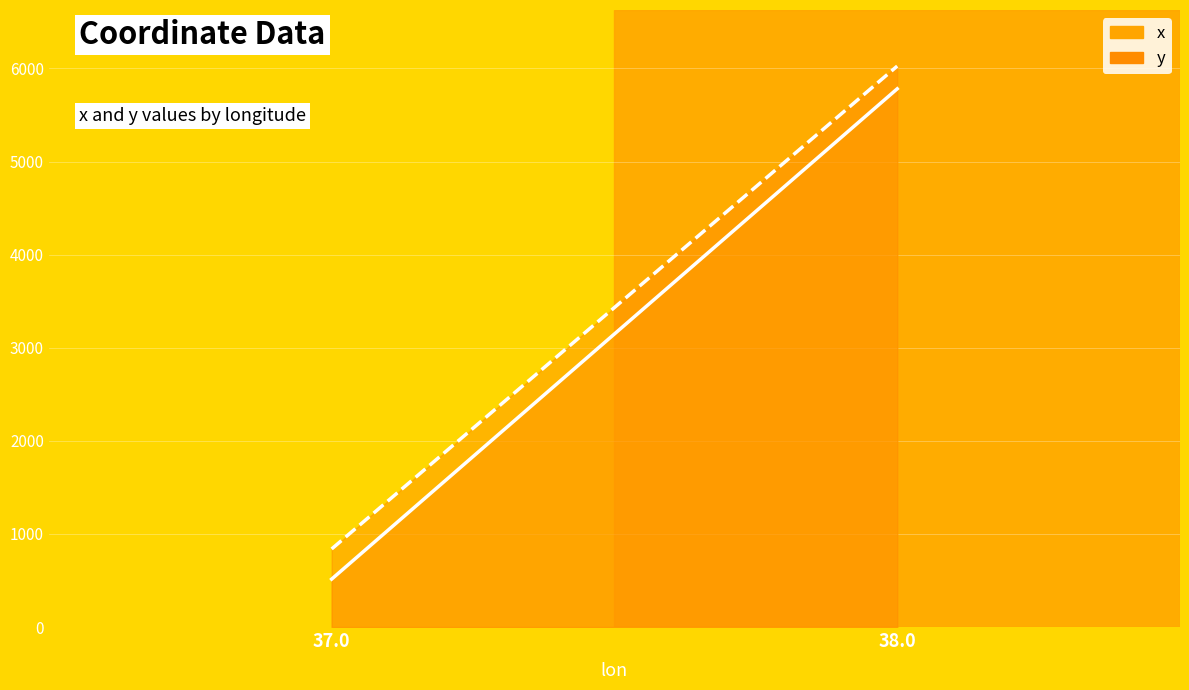

List the labels in order of x value, smallest first.

37.0, 38.0